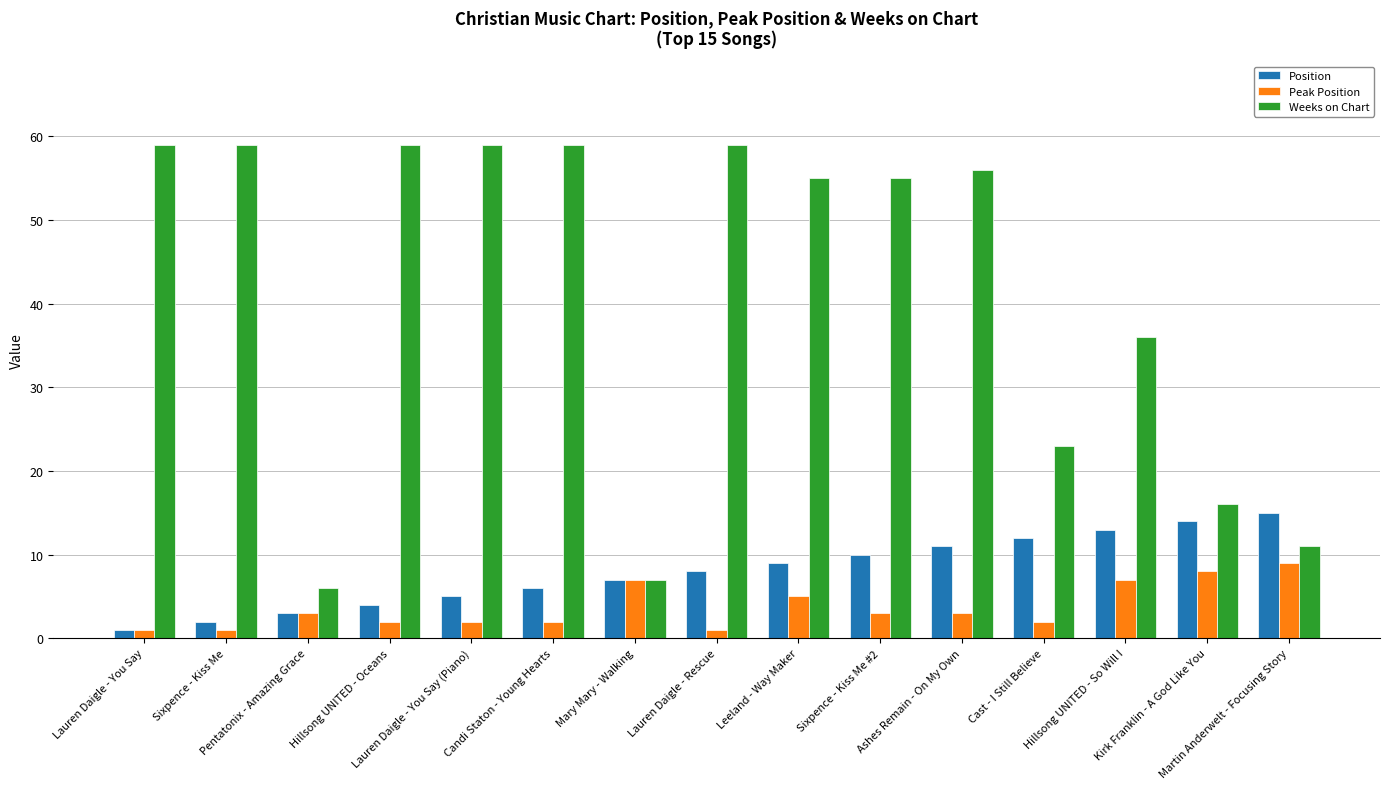

Read the Position value at Kirk Franklin - A God Like You.

14